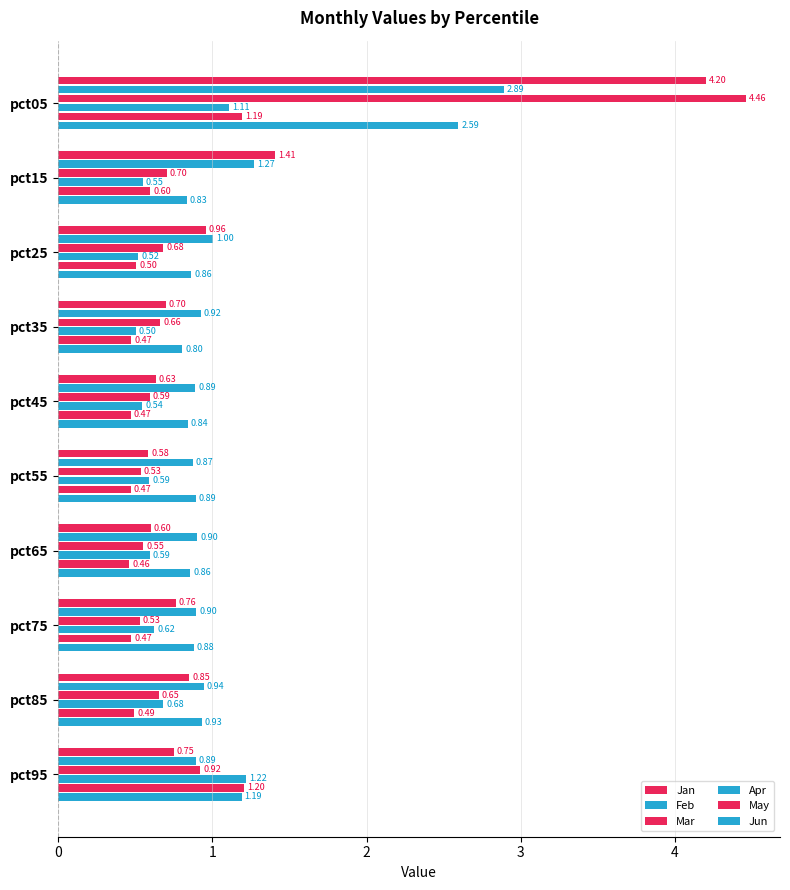

Count the number of data series in this chart.

6